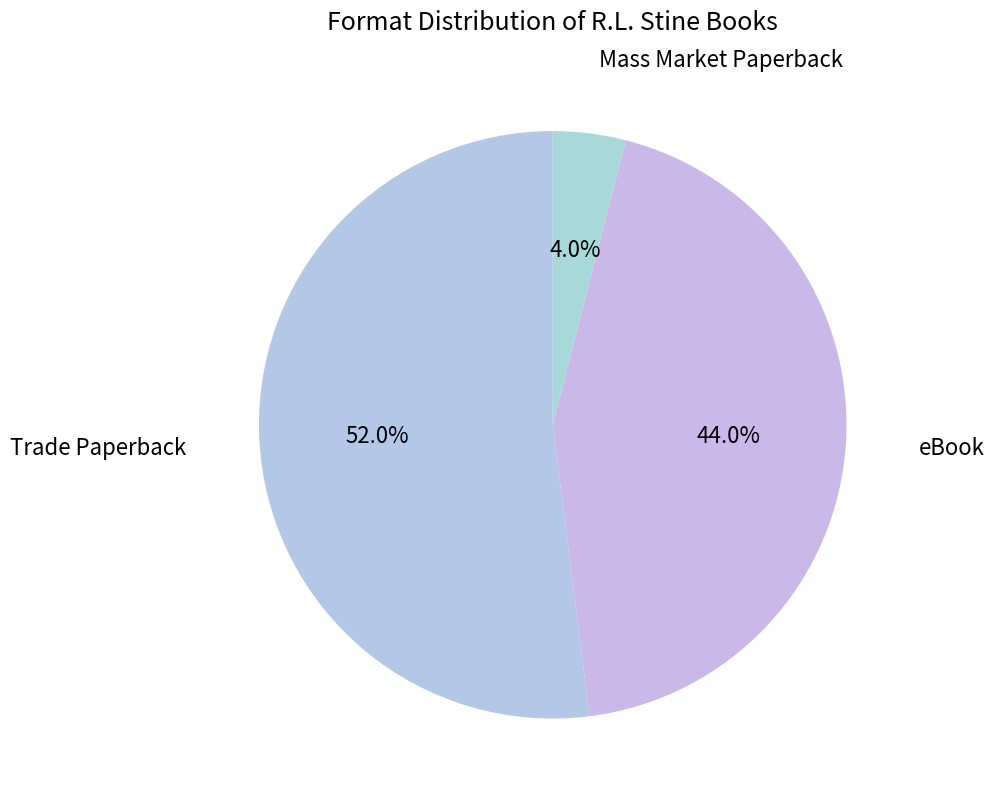

How many segments does this pie chart have?

3